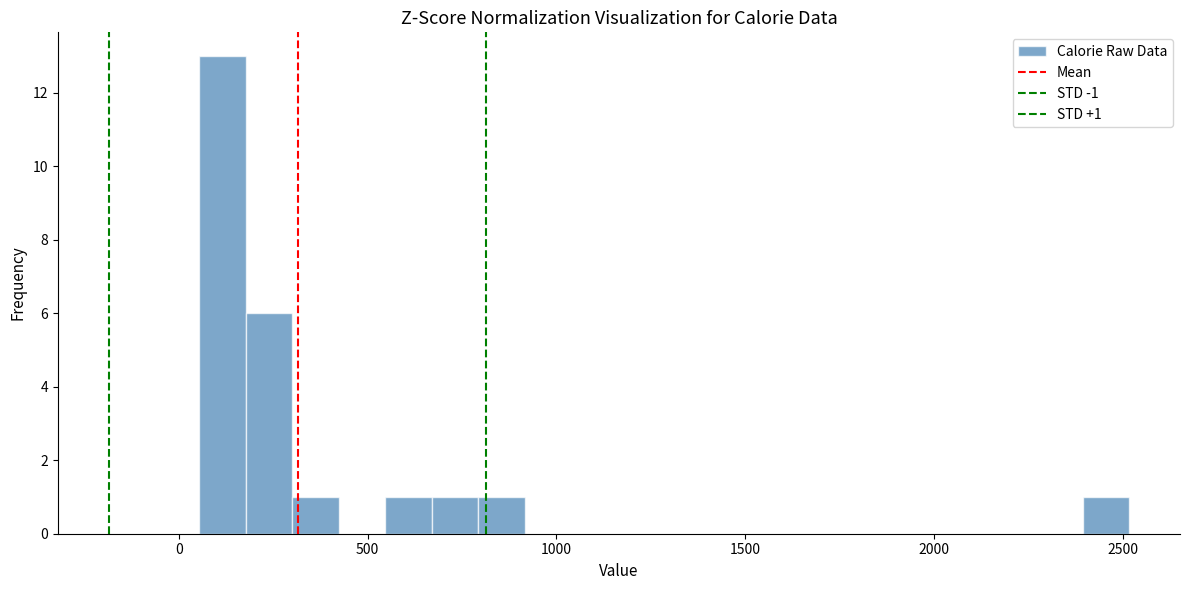

Read against the x-axis, roughly where is the centre of the tallest bar?

100